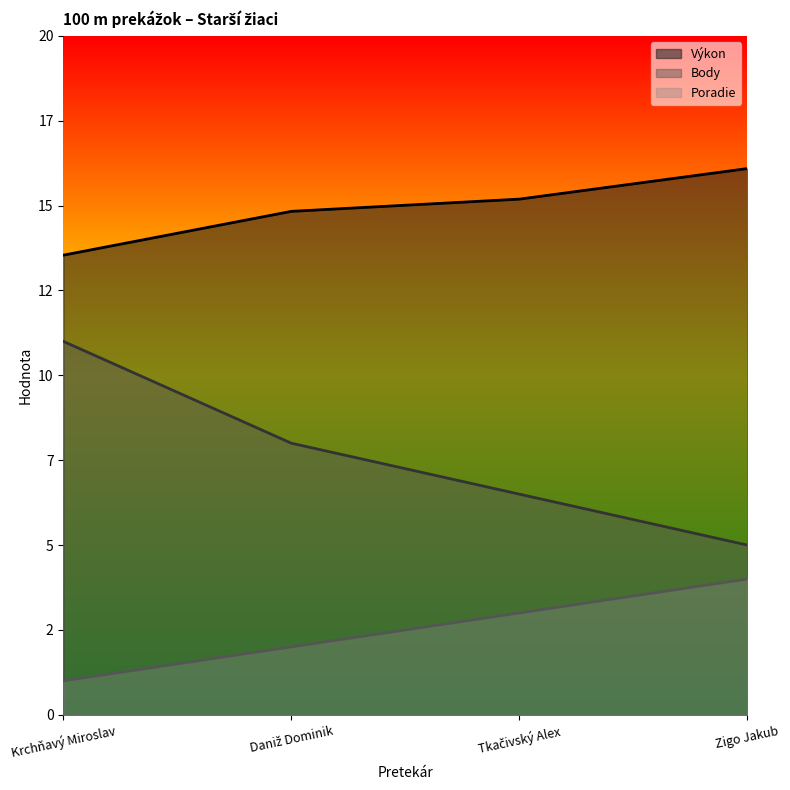

What is the spread (max minus min) of values at Tkačivský Alex?

12.2